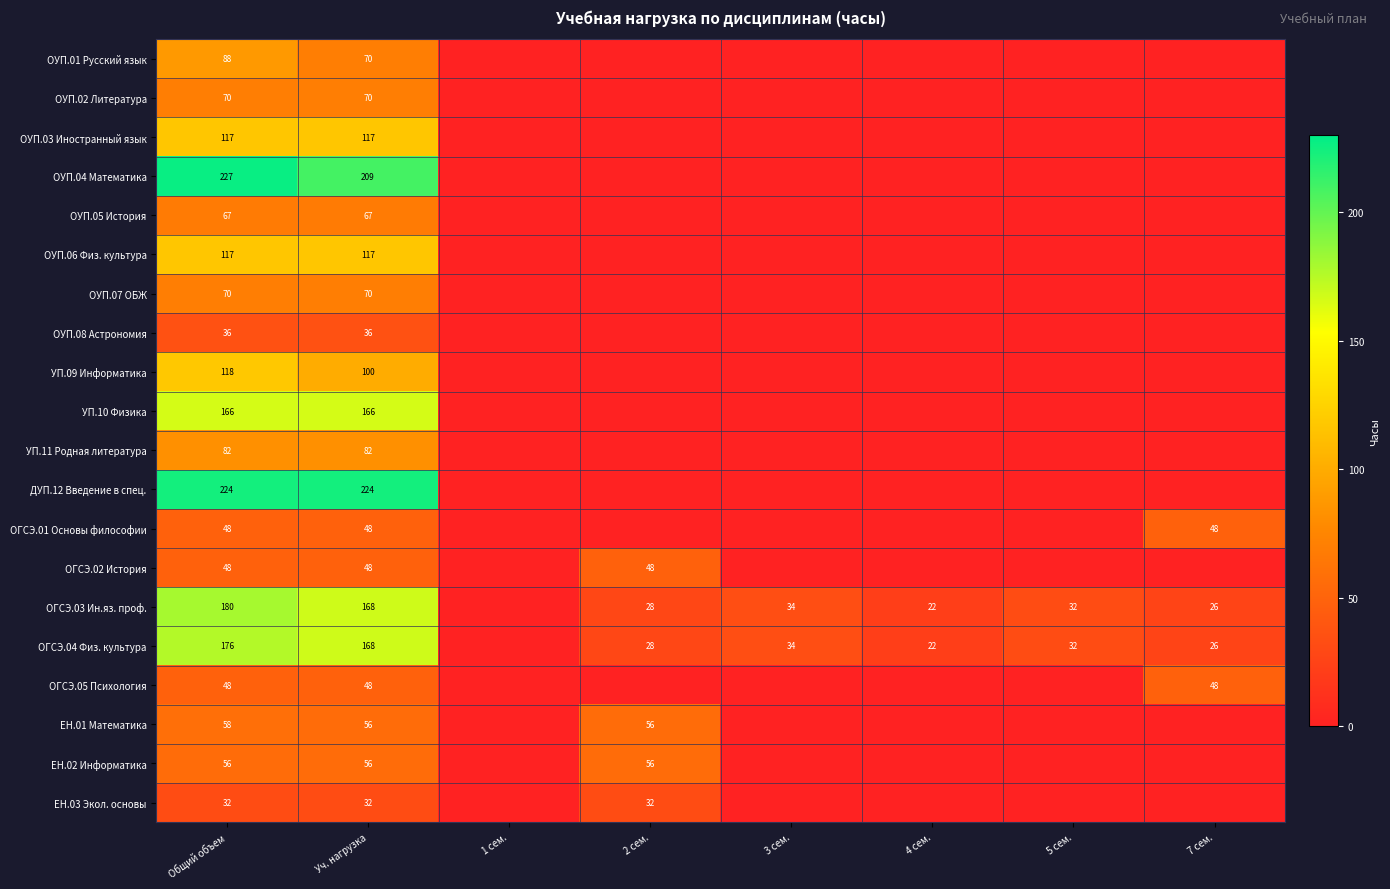

True or false: ОГСЭ.05 Психология has a value of 48 at Уч. нагрузка.

True